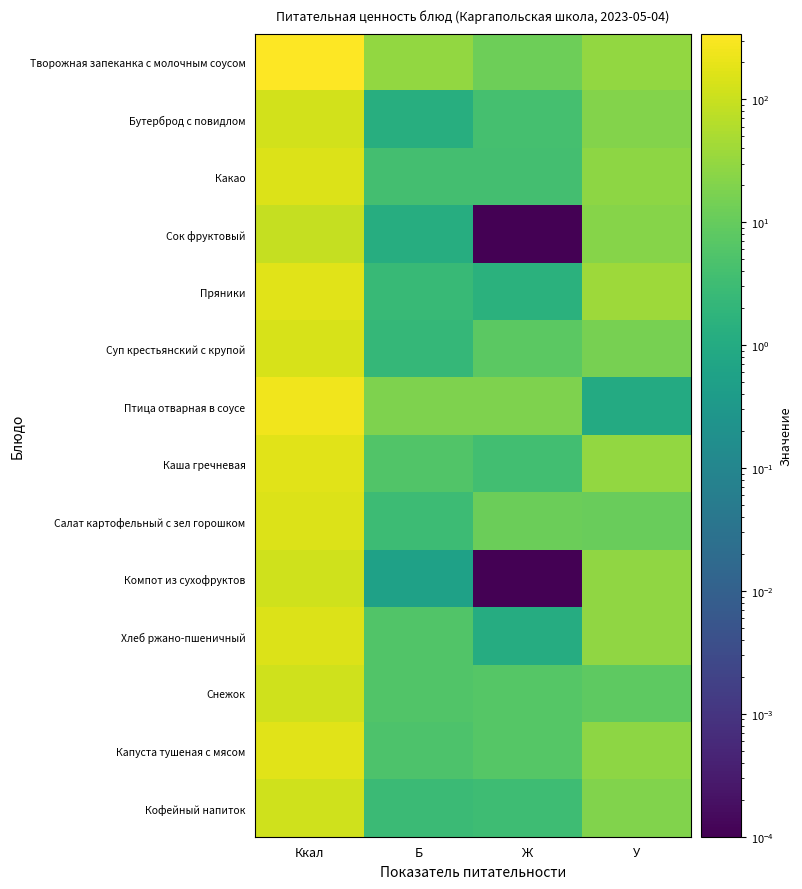

What is the difference between the highest and lowest values at Б?

28.7